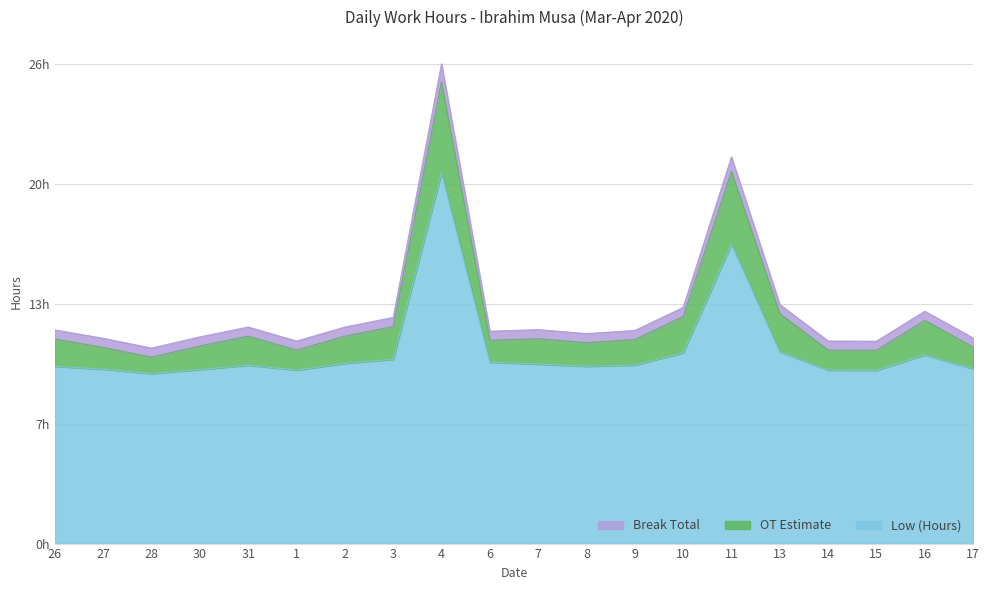

True or false: Break Total has a value of 4.6 at 16.

False